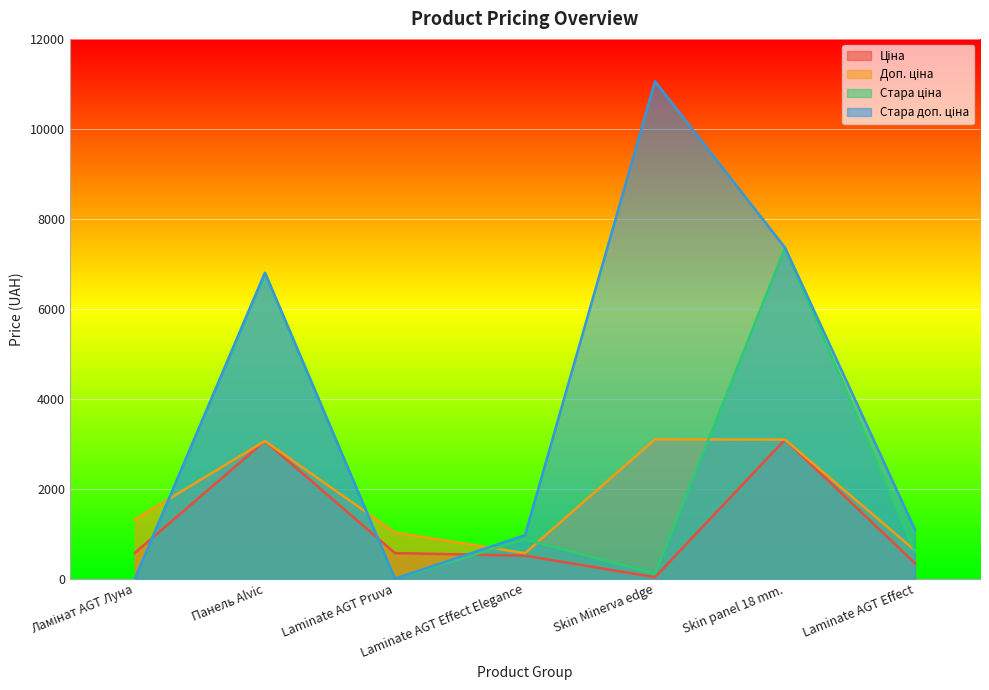

Does the chart display data point markers on the line(s)?

No